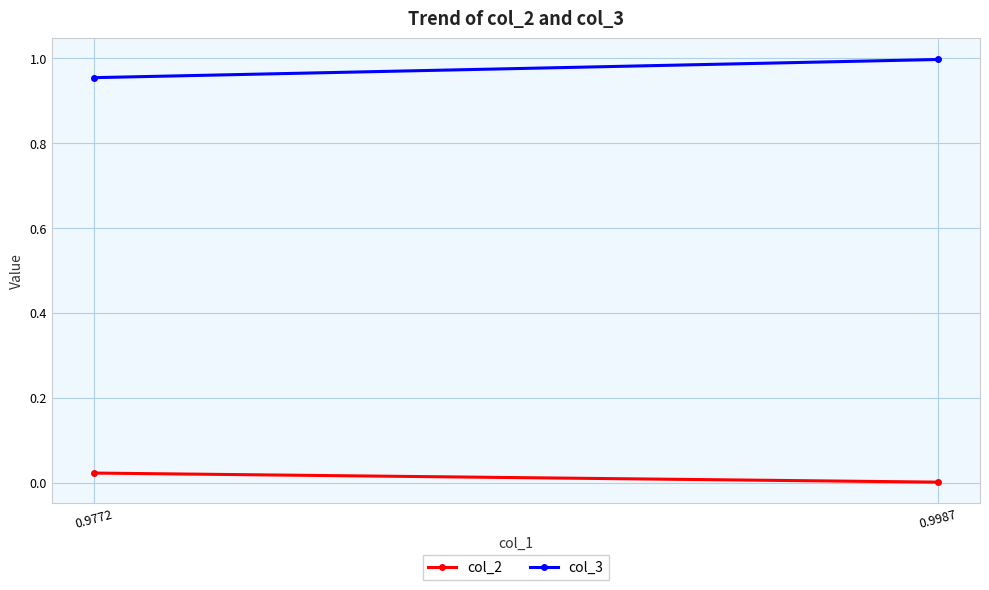

Reading left to right, extract all data points from this chart.

col_2: 0.0	0.0
col_3: 1.0	1.0